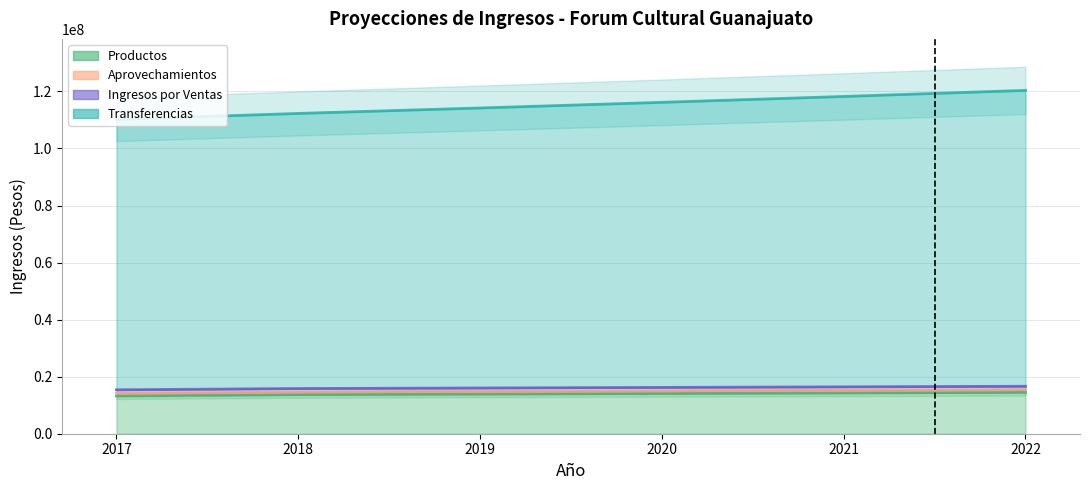

True or false: Transferencias and Productos cross at least once.

False